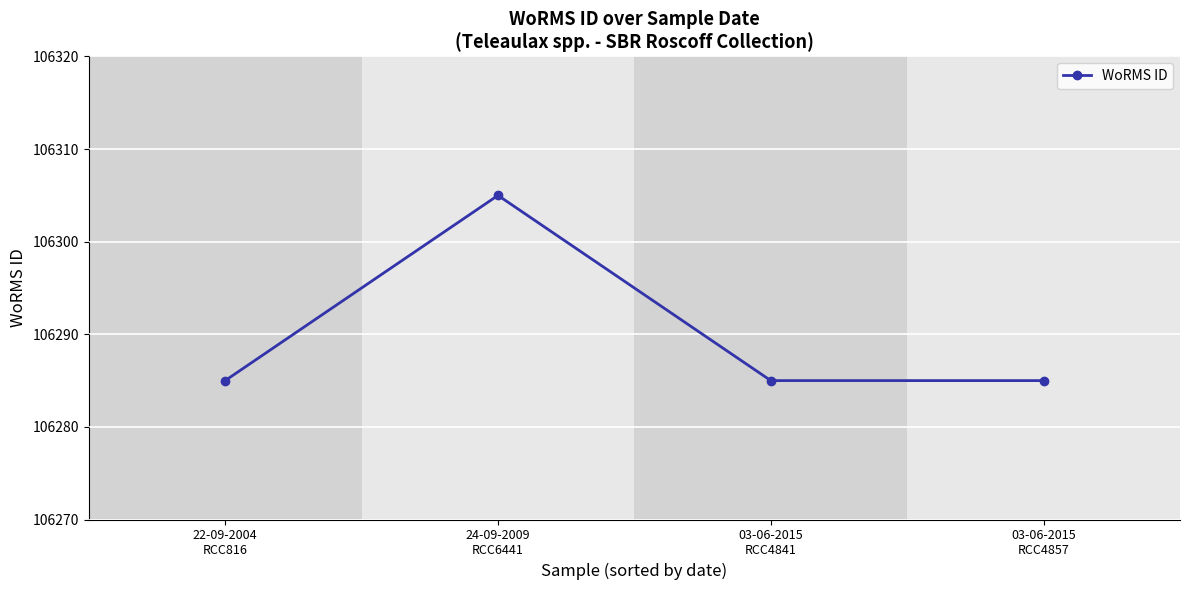

True or false: there are more than 0 points higher than both neighbors.

True